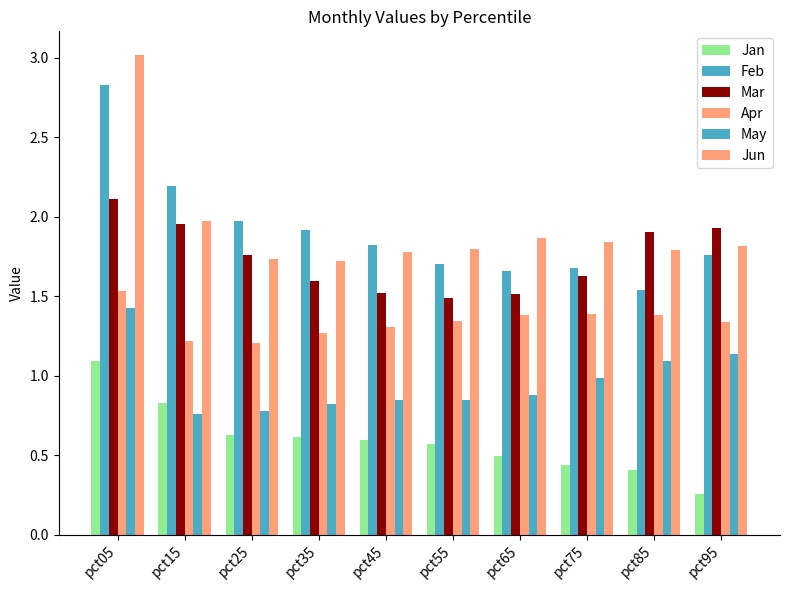

Between pct25 and pct75, which series saw the biggest shift?

Feb